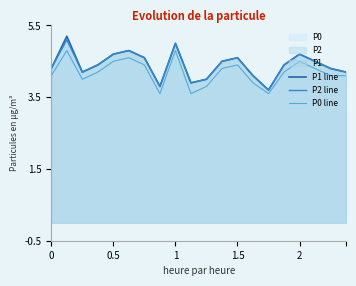

Is it true that P0 line equals 1.2 at 11?

False